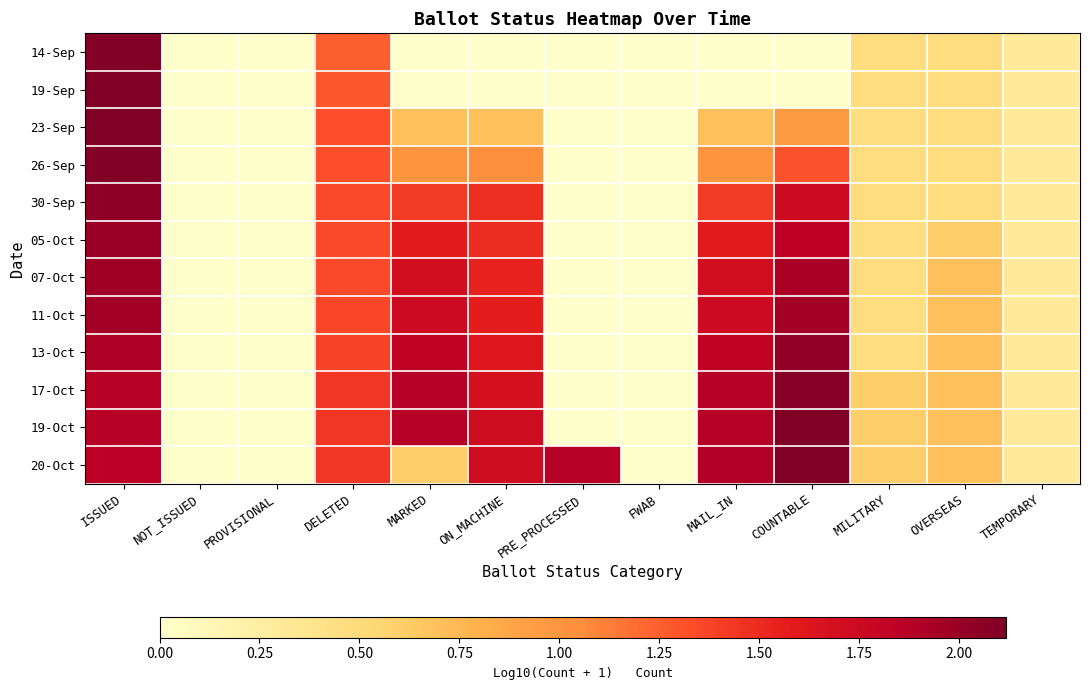

Count the number of data series in this chart.

12